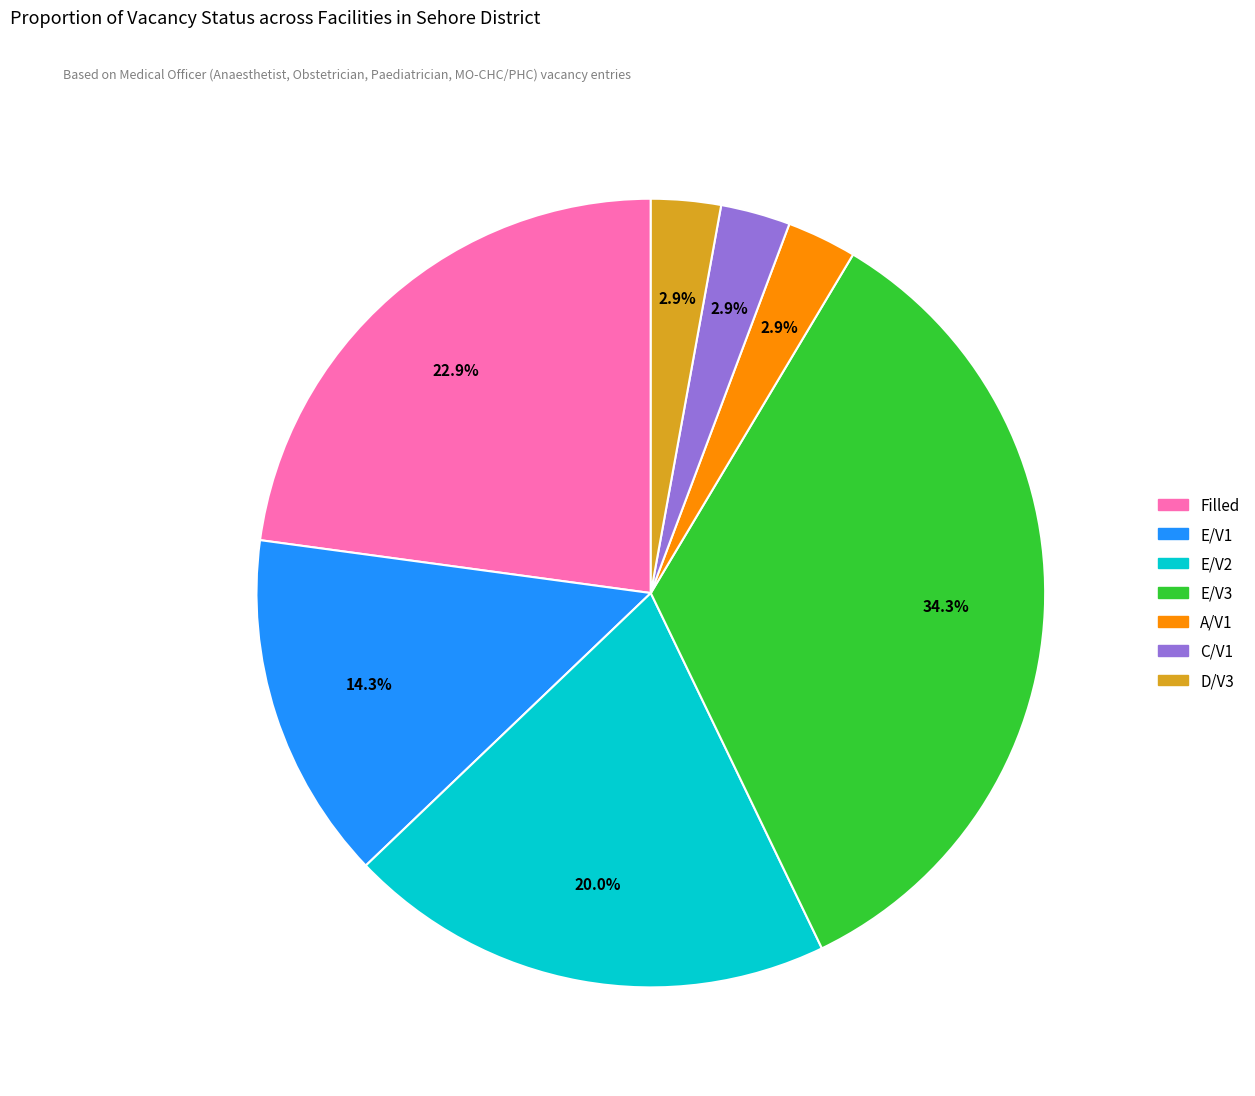

Is there any slice that represents more than half of the pie?

No